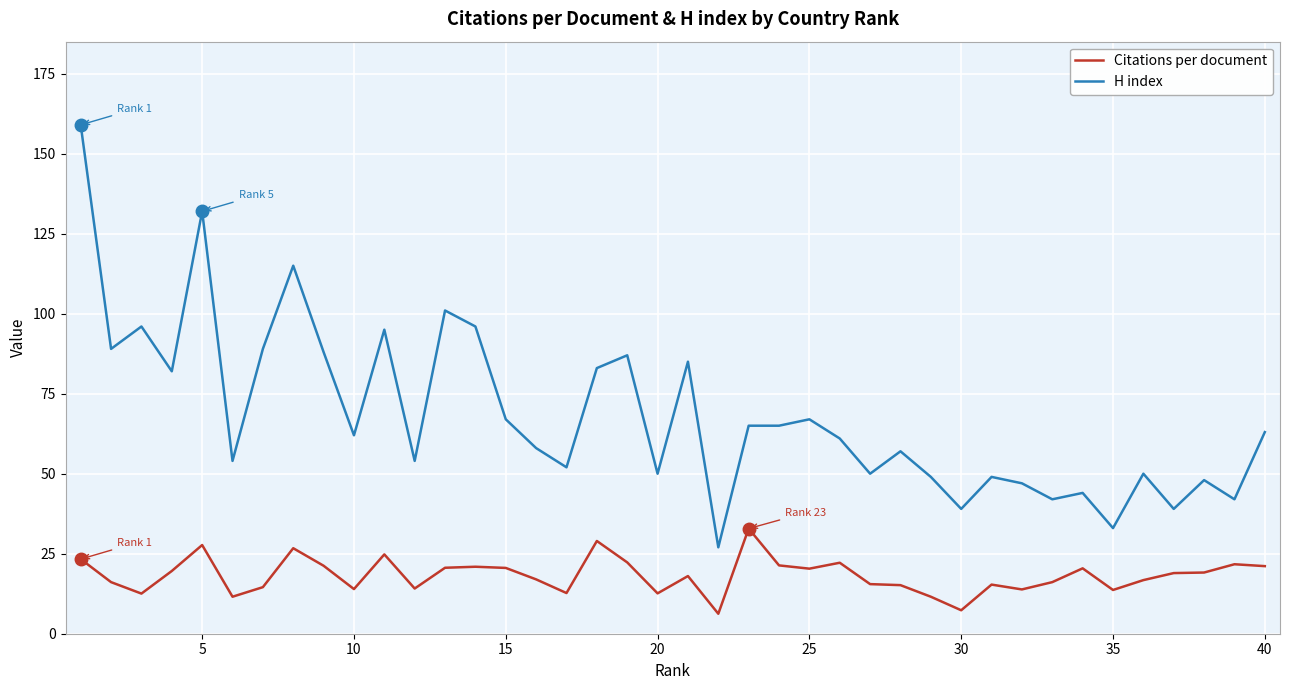

What is the maximum value shown in the chart?

159.0